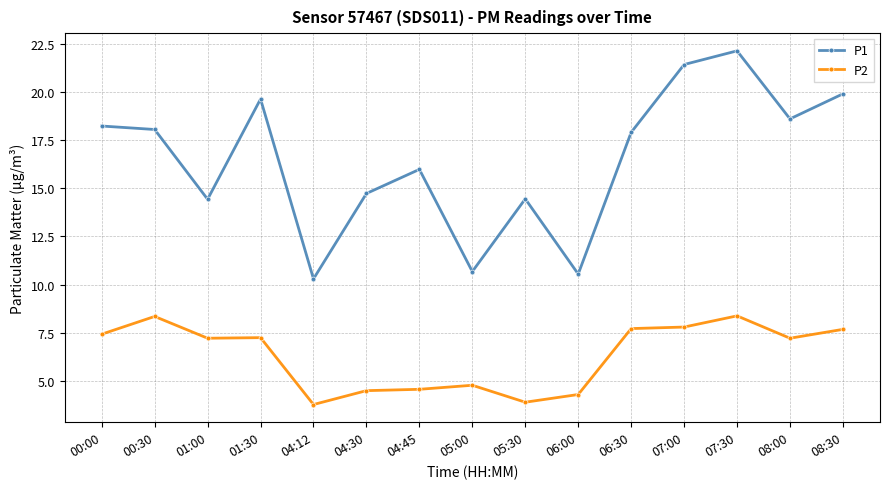

What is the spread (max minus min) of values at 04:30?

10.2